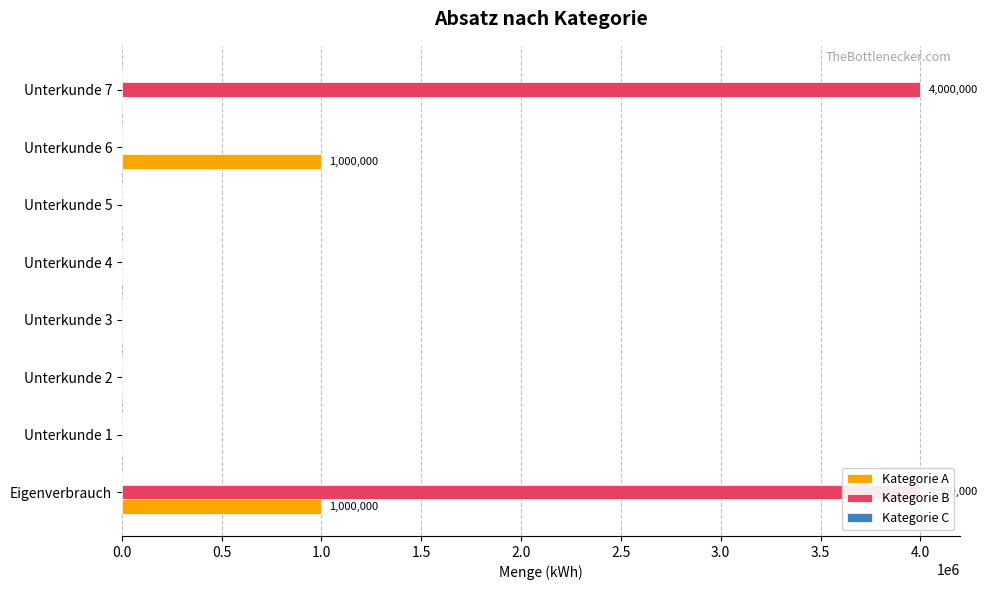

How many groups of bars are there?

8